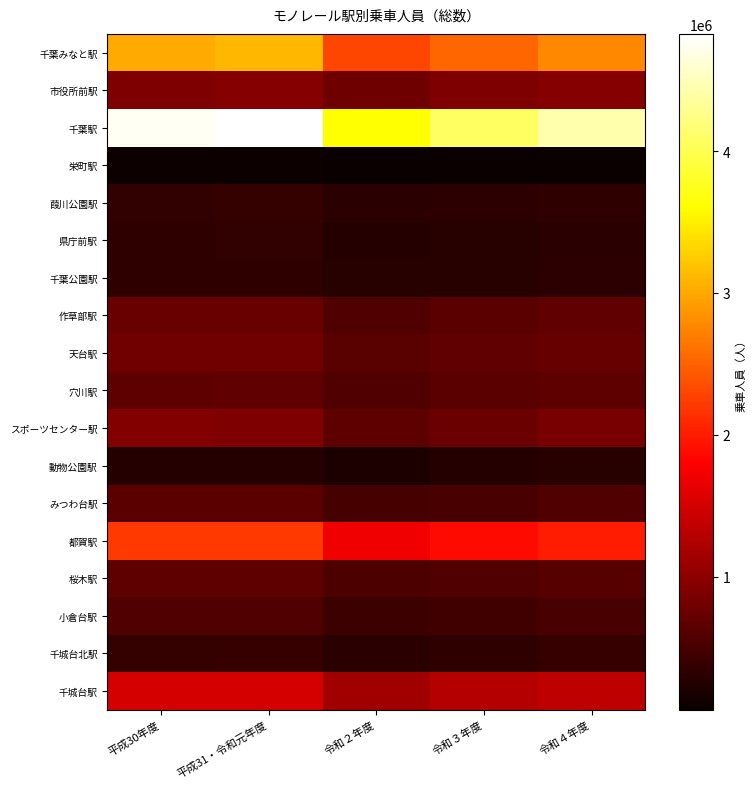

Reading left to right, extract all data points from this chart.

千葉みなと駅: 平成30年度=3016371	平成31・令和元年度=3098850	令和２年度=2314546	令和３年度=2522149	令和４年度=2764838
市役所前駅: 平成30年度=898015	平成31・令和元年度=944885	令和２年度=780180	令和３年度=897679	令和４年度=947807
千葉駅: 平成30年度=4757124	平成31・令和元年度=4824991	令和２年度=3623910	令和３年度=4063263	令和４年度=4426054
栄町駅: 平成30年度=95489	平成31・令和元年度=101045	令和２年度=65601	令和３年度=68230	令和４年度=78340
葭川公園駅: 平成30年度=348778	平成31・令和元年度=373007	令和２年度=290347	令和３年度=310977	令和４年度=342544
県庁前駅: 平成30年度=335626	平成31・令和元年度=345068	令和２年度=259229	令和３年度=277789	令和４年度=300868
千葉公園駅: 平成30年度=338868	平成31・令和元年度=335804	令和２年度=277160	令和３年度=285929	令和４年度=318374
作草部駅: 平成30年度=742913	平成31・令和元年度=742897	令和２年度=582903	令和３年度=646470	令和４年度=697543
天台駅: 平成30年度=802079	平成31・令和元年度=807801	令和２年度=630391	令和３年度=681676	令和４年度=723431
穴川駅: 平成30年度=671429	平成31・令和元年度=690516	令和２年度=575777	令和３年度=643062	令和４年度=673007
スポーツセンター駅: 平成30年度=936163	平成31・令和元年度=889925	令和２年度=675271	令和３年度=768983	令和４年度=850695
動物公園駅: 平成30年度=258837	平成31・令和元年度=261602	令和２年度=211755	令和３年度=260396	令和４年度=271624
みつわ台駅: 平成30年度=647288	平成31・令和元年度=647553	令和２年度=495814	令和３年度=528636	令和４年度=585378
都賀駅: 平成30年度=2205107	平成31・令和元年度=2205668	令和２年度=1702086	令和３年度=1876642	令和４年度=2010701
桜木駅: 平成30年度=664388	平成31・令和元年度=672578	令和２年度=546825	令和３年度=572273	令和４年度=620012
小倉台駅: 平成30年度=577466	平成31・令和元年度=578801	令和２年度=434835	令和３年度=471197	令和４年度=517462
千城台北駅: 平成30年度=381273	平成31・令和元年度=385088	令和２年度=296336	令和３年度=341644	令和４年度=388925
千城台駅: 平成30年度=1511913	平成31・令和元年度=1504533	令和２年度=1136371	令和３年度=1288275	令和４年度=1348911